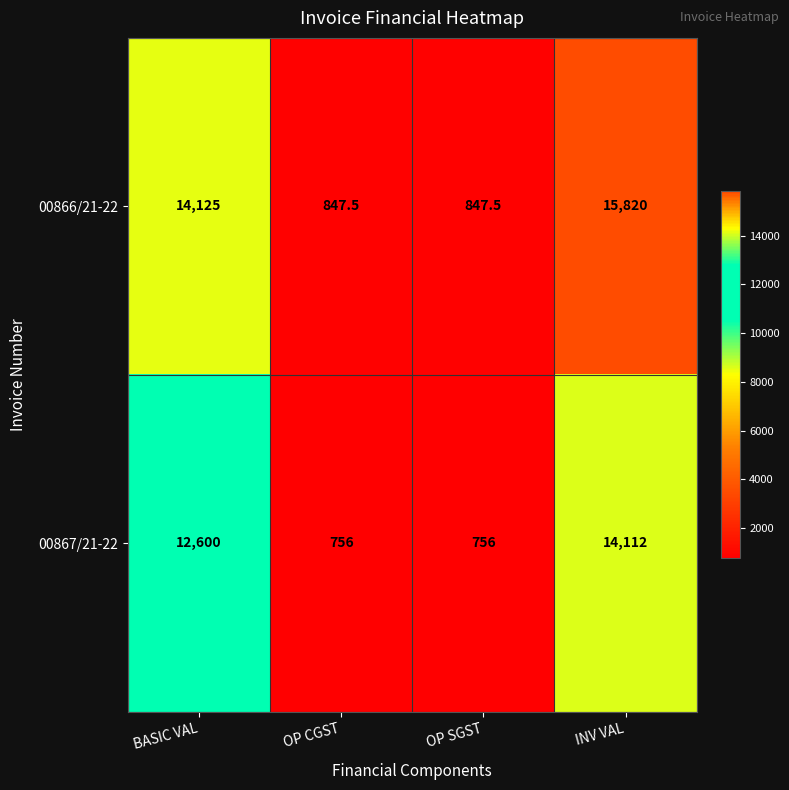

What is the minimum value for 00866/21-22?

847.5